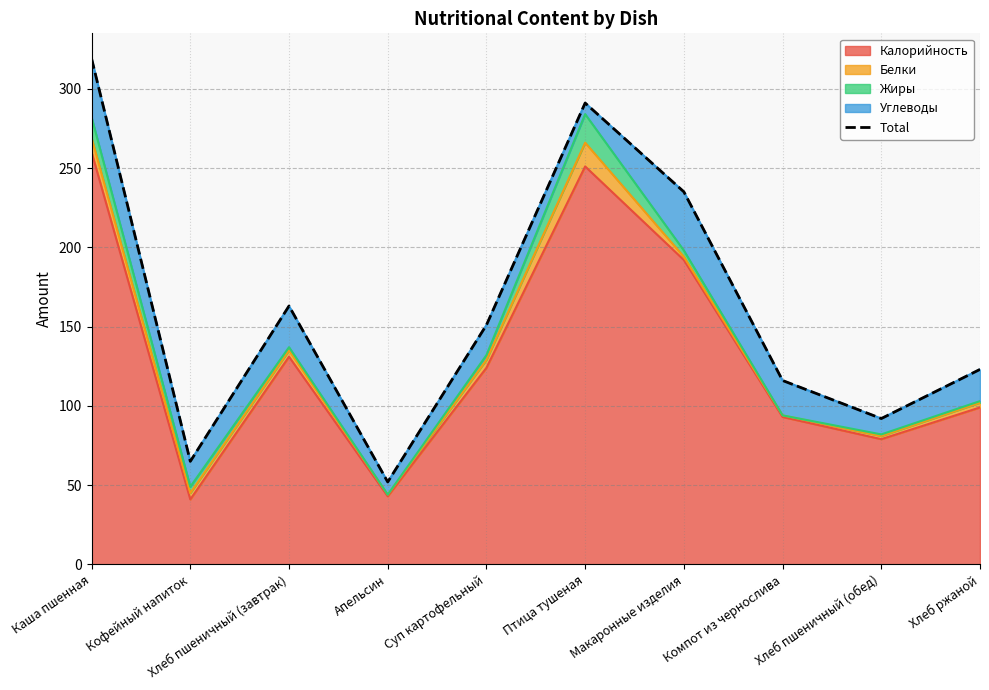

What is the ratio of the value at Хлеб ржаной to the value at Компот из чернослива?

1.1